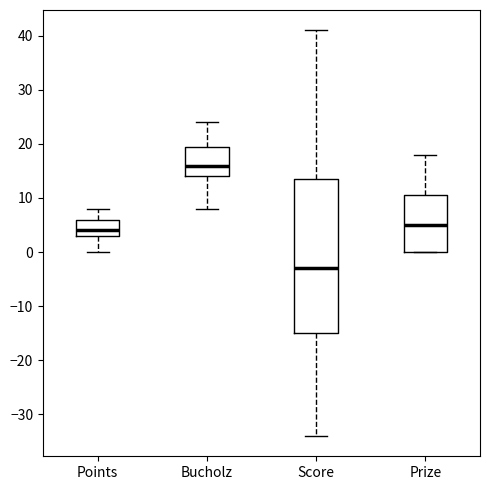

Where does the upper whisker of the box for Score end on the y-axis? The values are not printed on the chart, so give them approximately, as read against the axis.

41